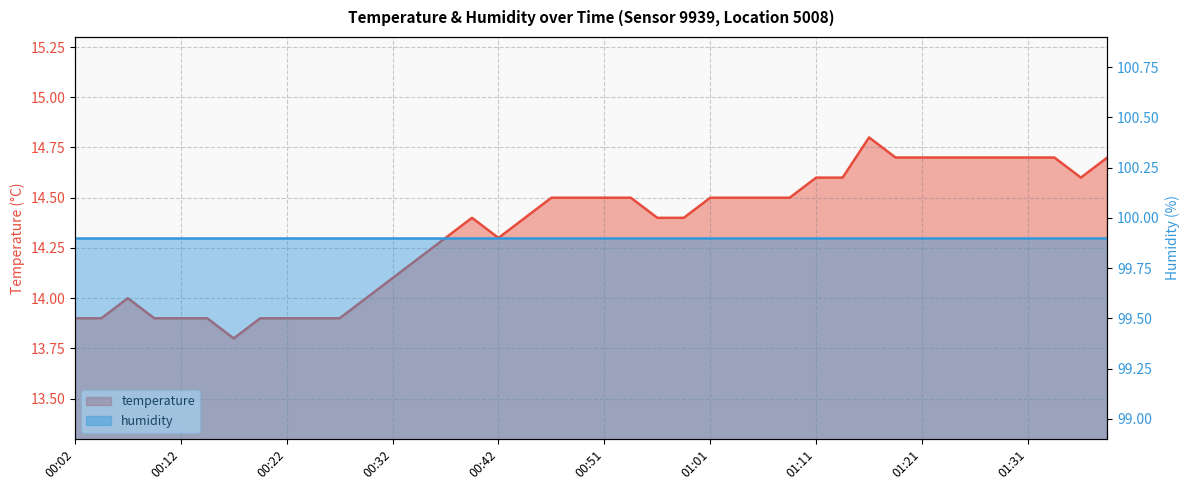

Where does the data first go above 14?

00:32